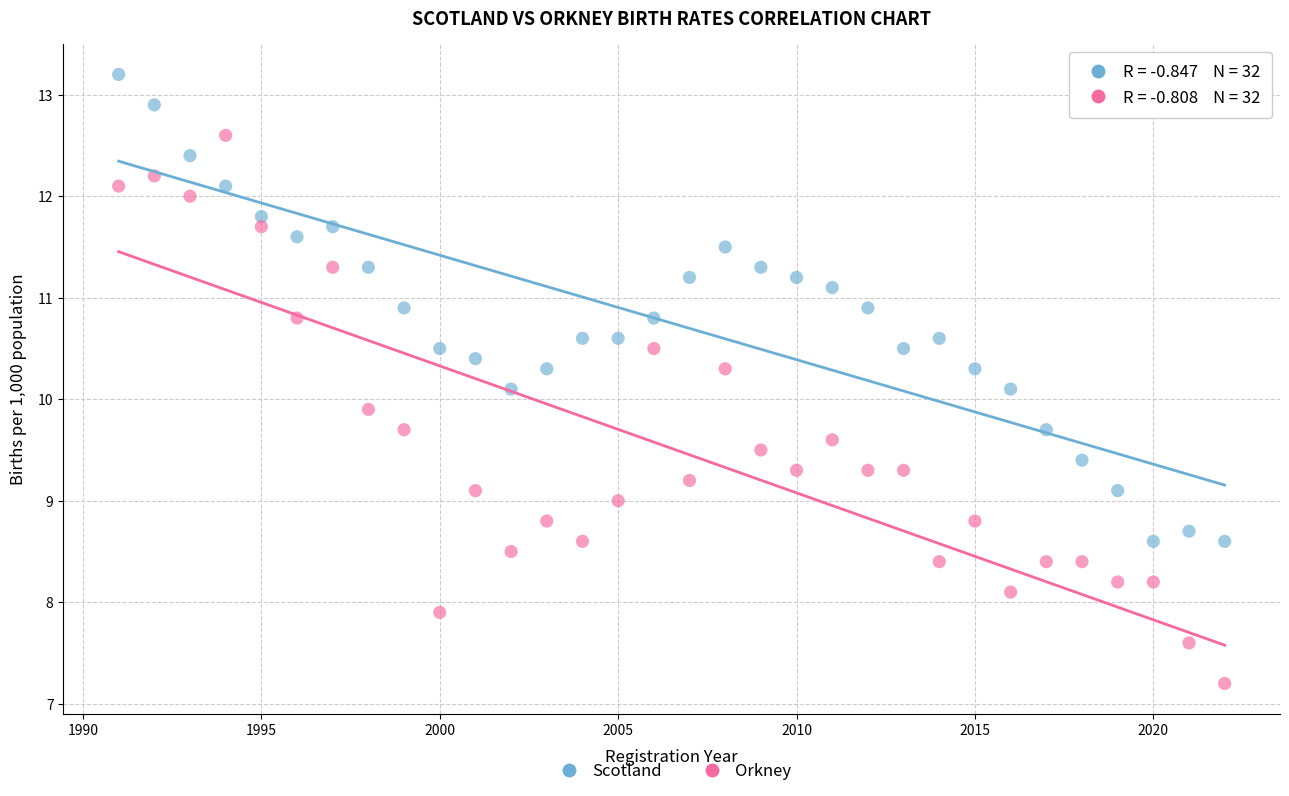

Which series contains the highest Y value?

Scotland